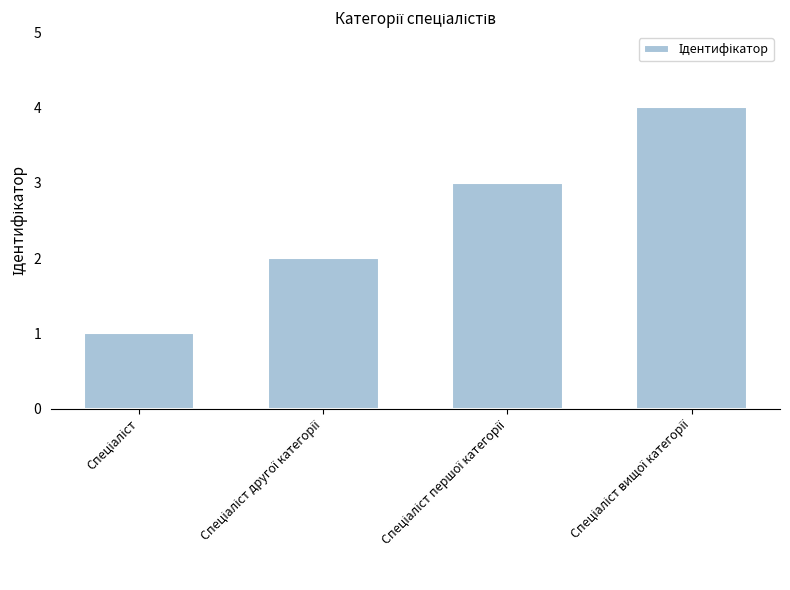

What is the maximum value shown in the chart?

4